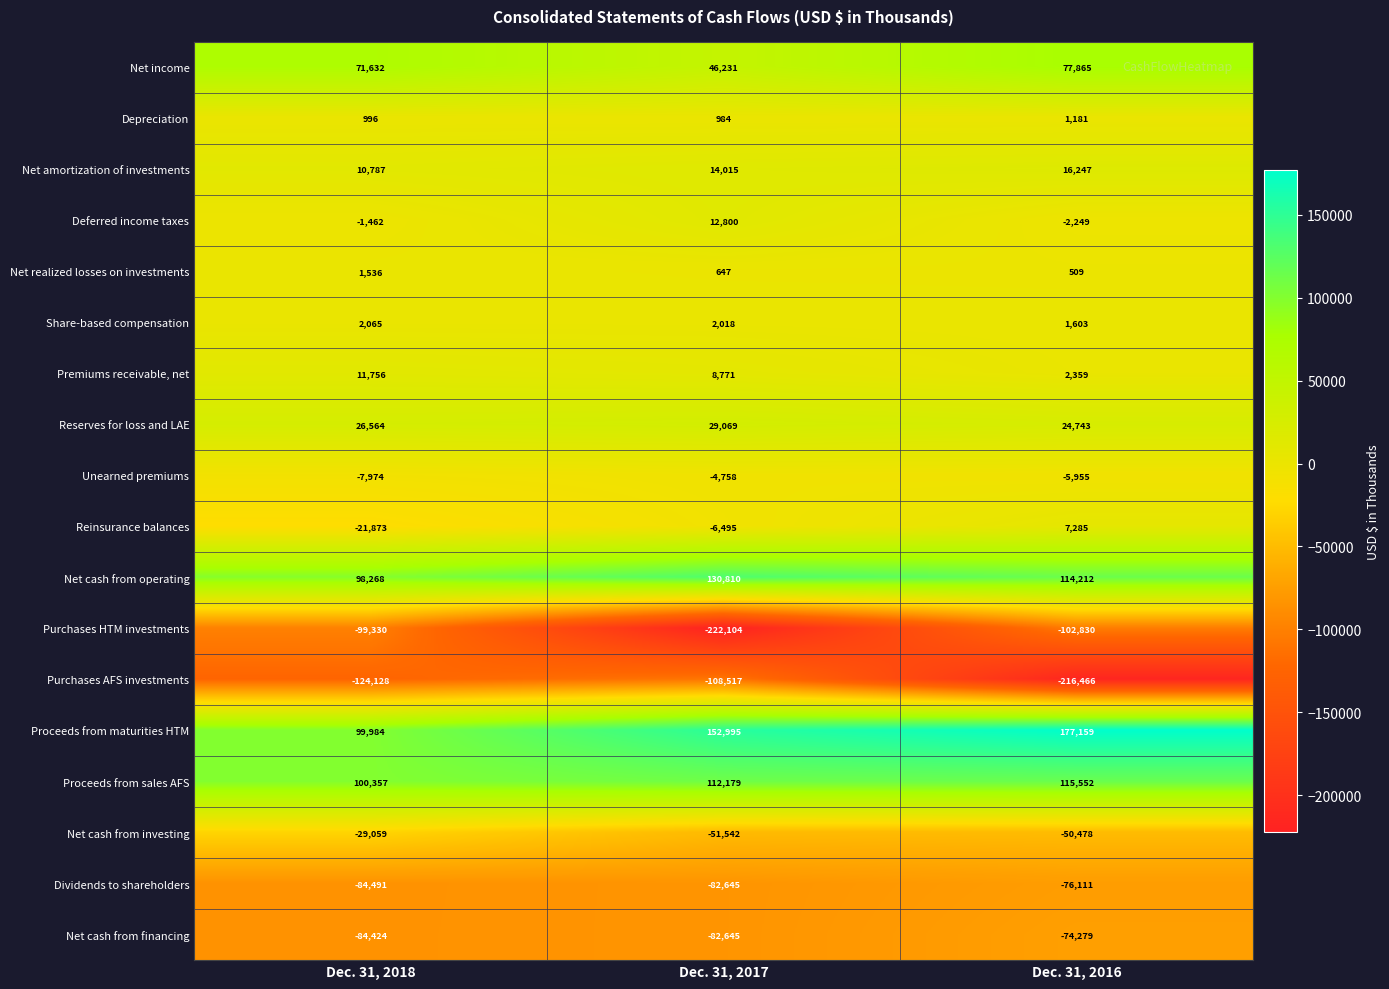

At Dec. 31, 2016, list the series in order from smallest to largest.

Purchases AFS investments, Purchases HTM investments, Dividends to shareholders, Net cash from financing, Net cash from investing, Unearned premiums, Deferred income taxes, Net realized losses on investments, Depreciation, Share-based compensation, Premiums receivable, net, Reinsurance balances, Net amortization of investments, Reserves for loss and LAE, Net income, Net cash from operating, Proceeds from sales AFS, Proceeds from maturities HTM